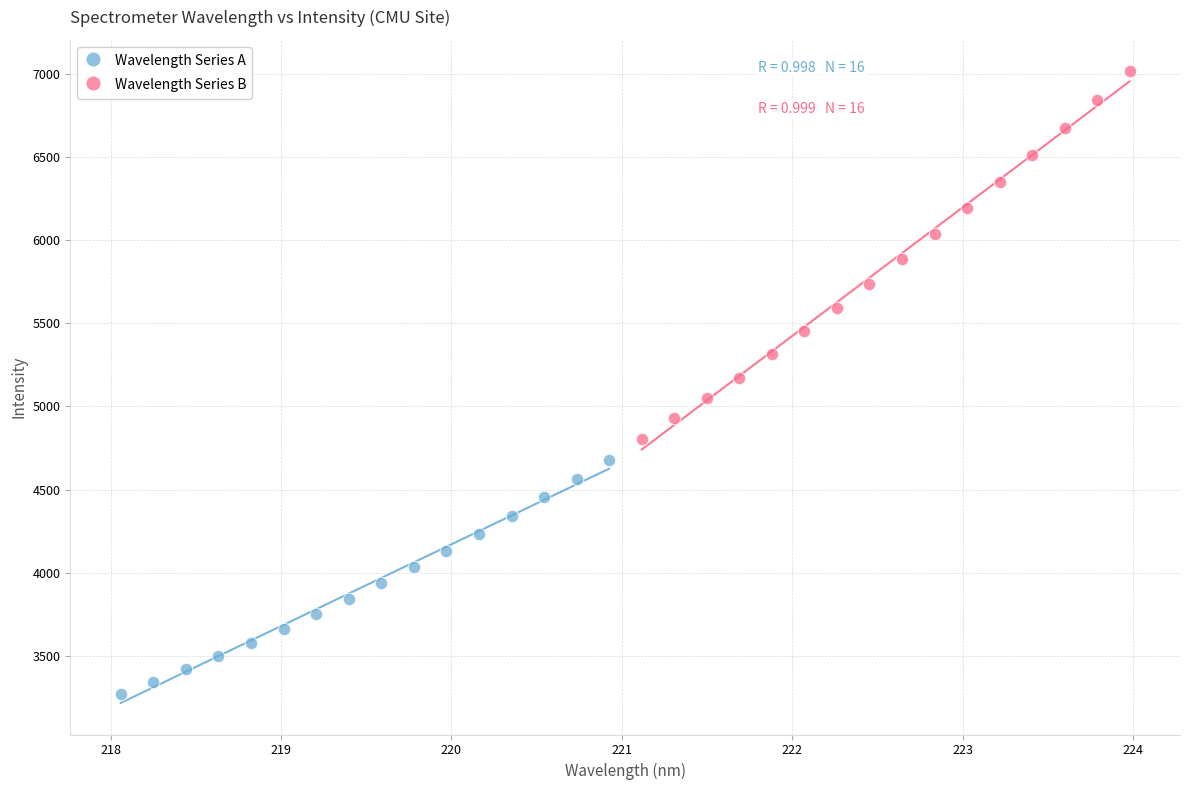

Which series contains the lowest Y value?

Wavelength Series A